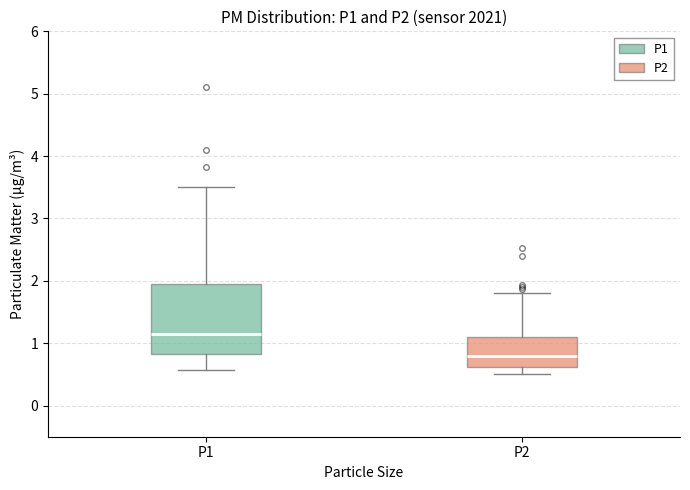

Comparing the boxes themselves (not the whiskers), which one is the tallest?

P1